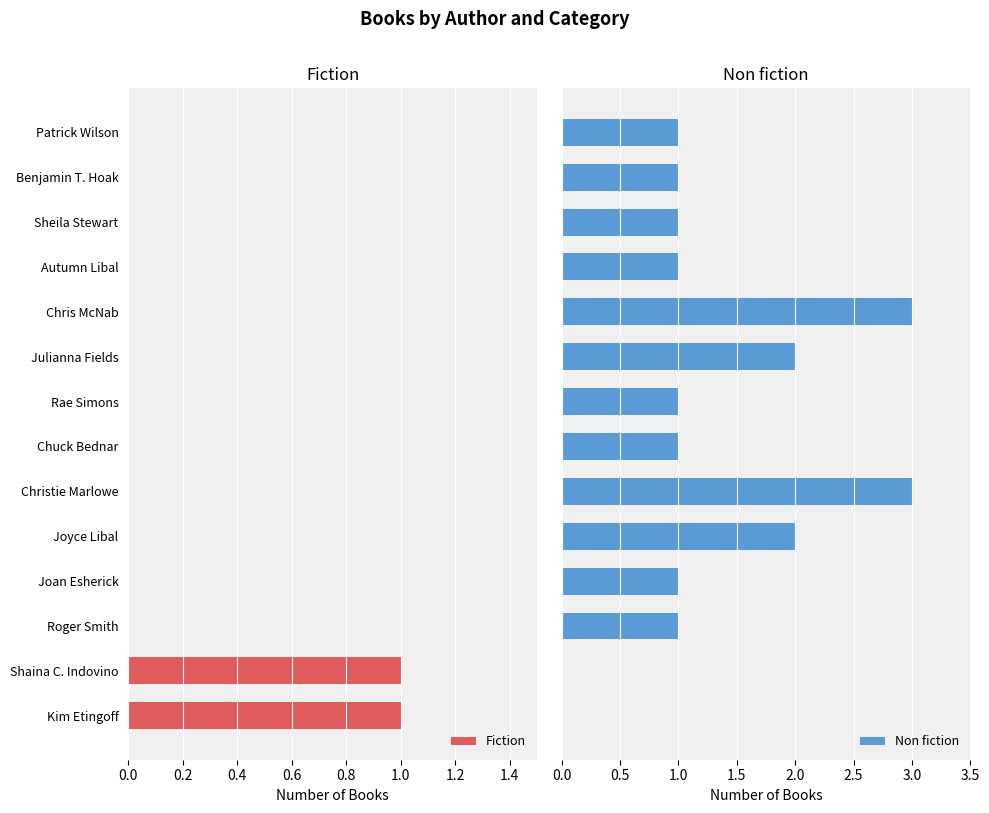

How many positive values does the Non fiction series have?

12